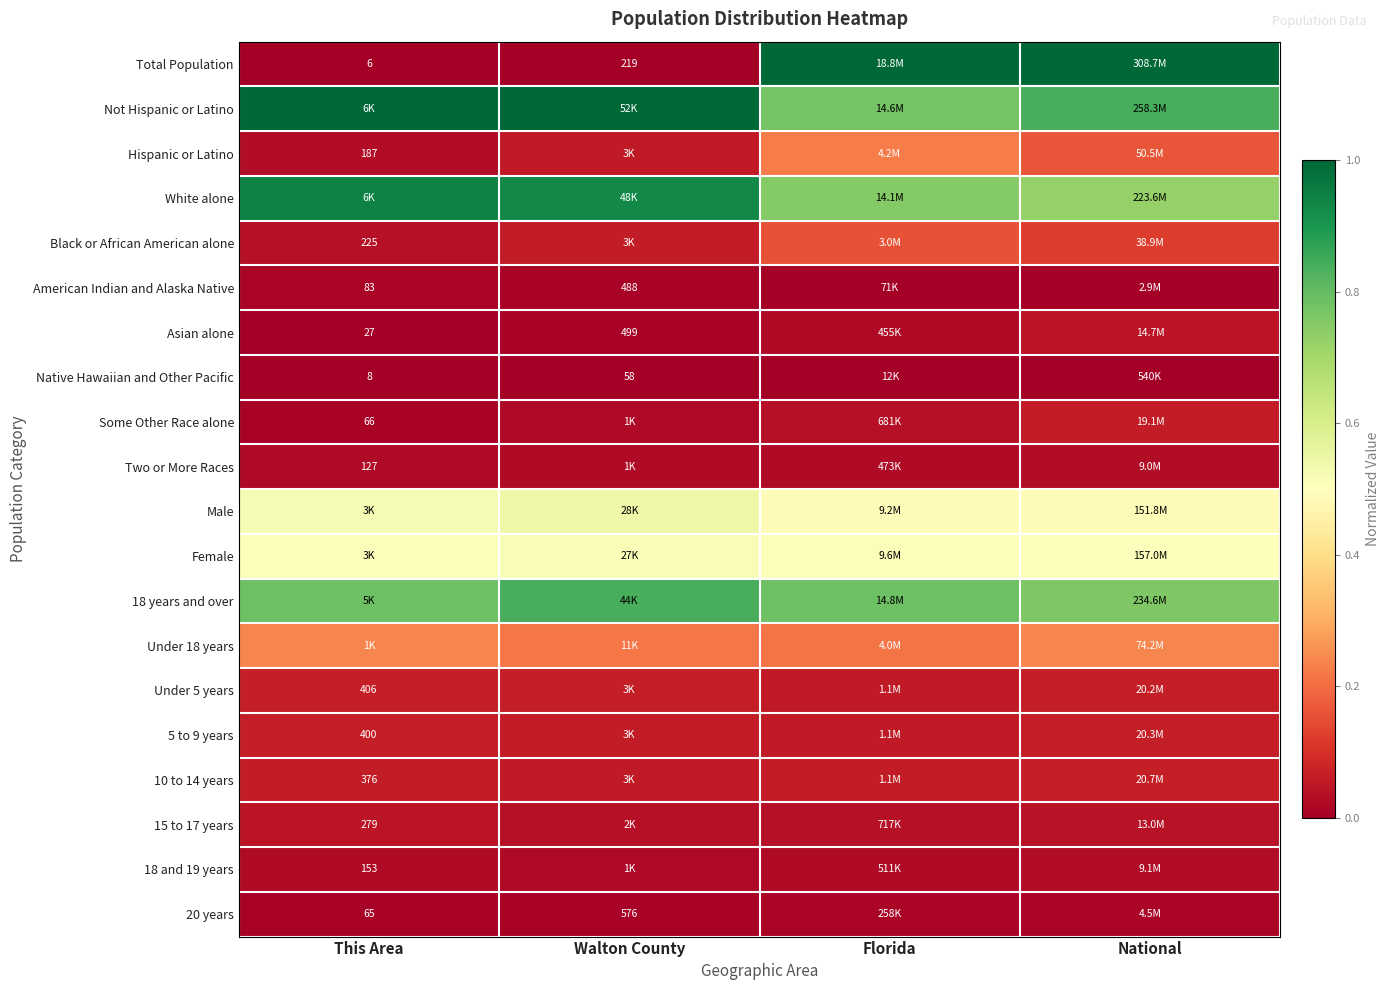

The value of 15 to 17 years at Florida is 0.0. True or false?

True